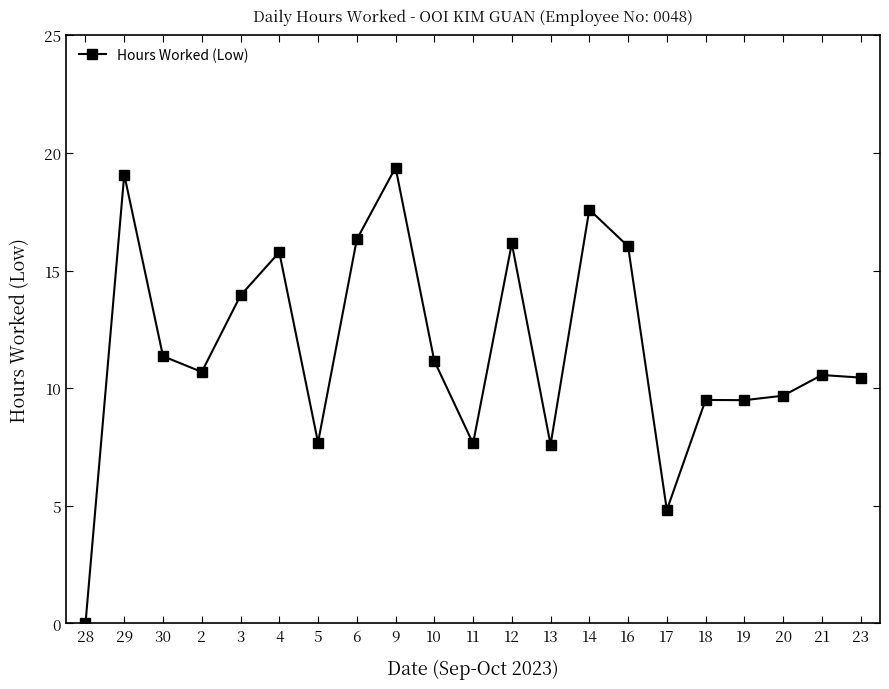

How many values exceed 10?

13